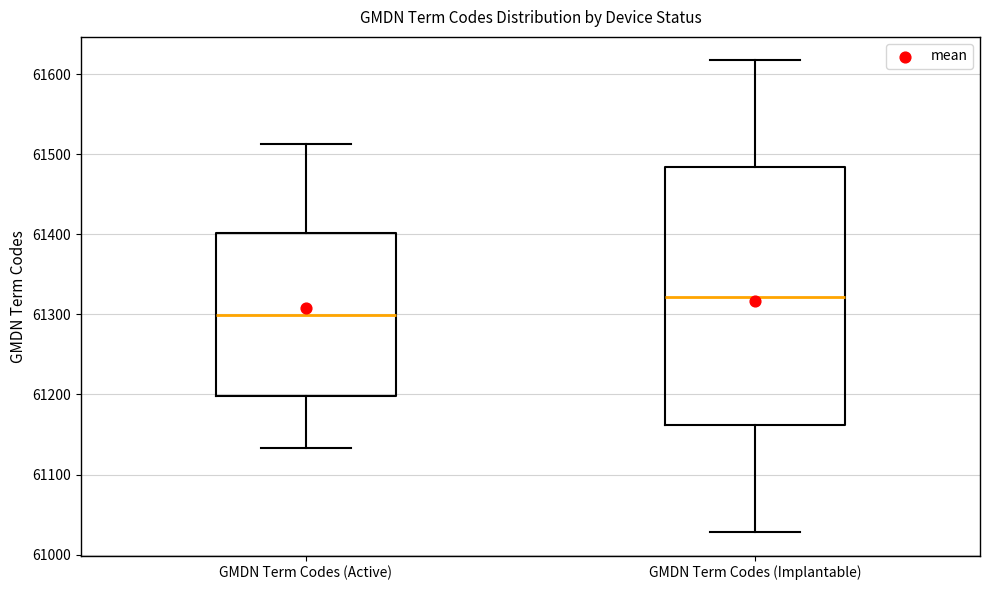

Reading left to right, transcribe this box plot: for each box, give where its median line is, the range the box spans, and where its two whiskers end, as read against the y-axis. The values are not printed on the chart, so give them approximately, as read against the axis.

GMDN Term Codes (Active): median 61300, box 61200 to 61400, whiskers 61130 to 61510
GMDN Term Codes (Implantable): median 61320, box 61160 to 61480, whiskers 61030 to 61620